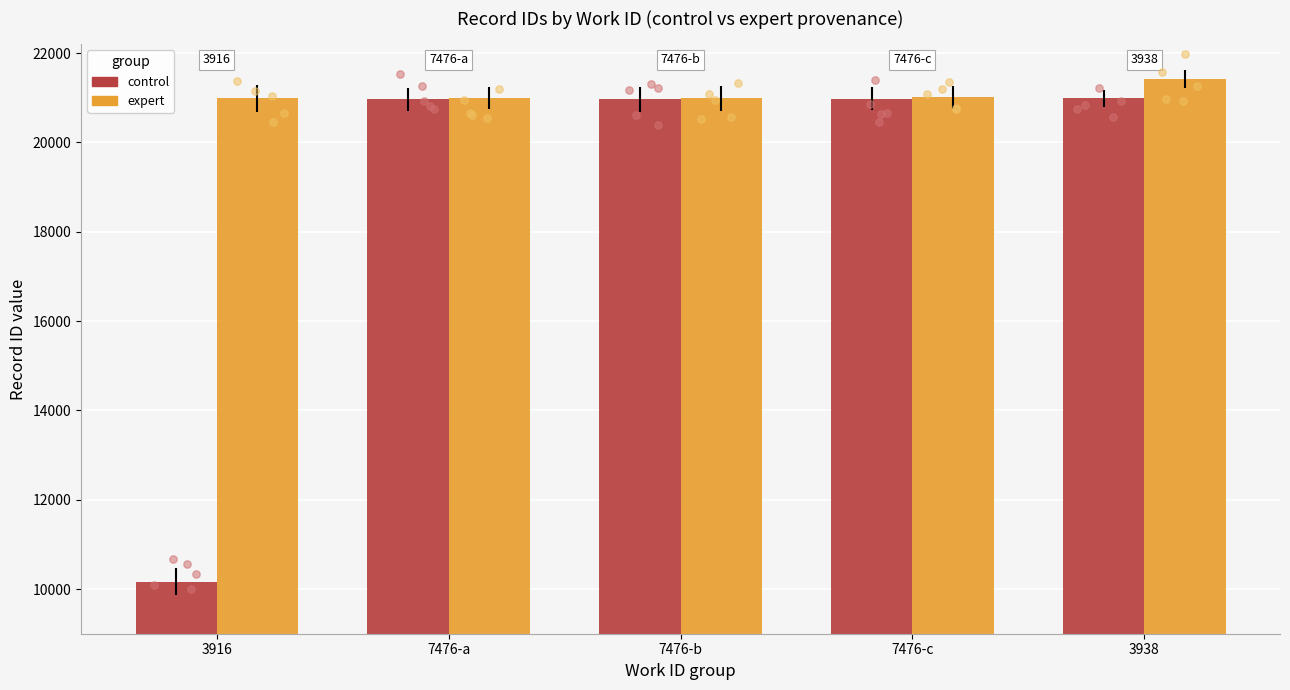

Is the value of control at 3938 greater than the value of expert at 3916?

No